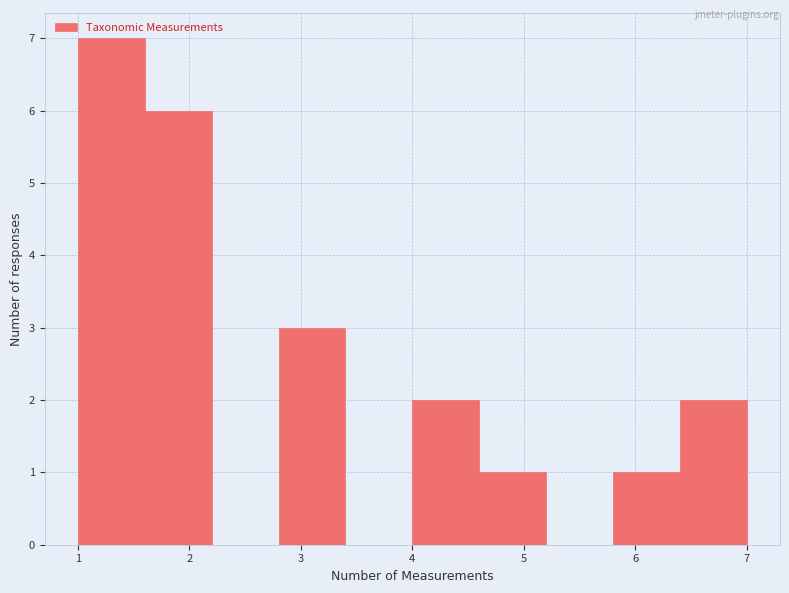

Reading left to right, list every bar in this chart as the range it spans on the x-axis followed by its height. The values are not printed on the chart, so give them approximately, as read against the axis.

1.0 to 1.6: 7
1.6 to 2.2: 6
2.2 to 2.8: 0
2.8 to 3.4: 3
3.4 to 4.0: 0
4.0 to 4.6: 2
4.6 to 5.2: 1
5.2 to 5.8: 0
5.8 to 6.4: 1
6.4 to 7.0: 2